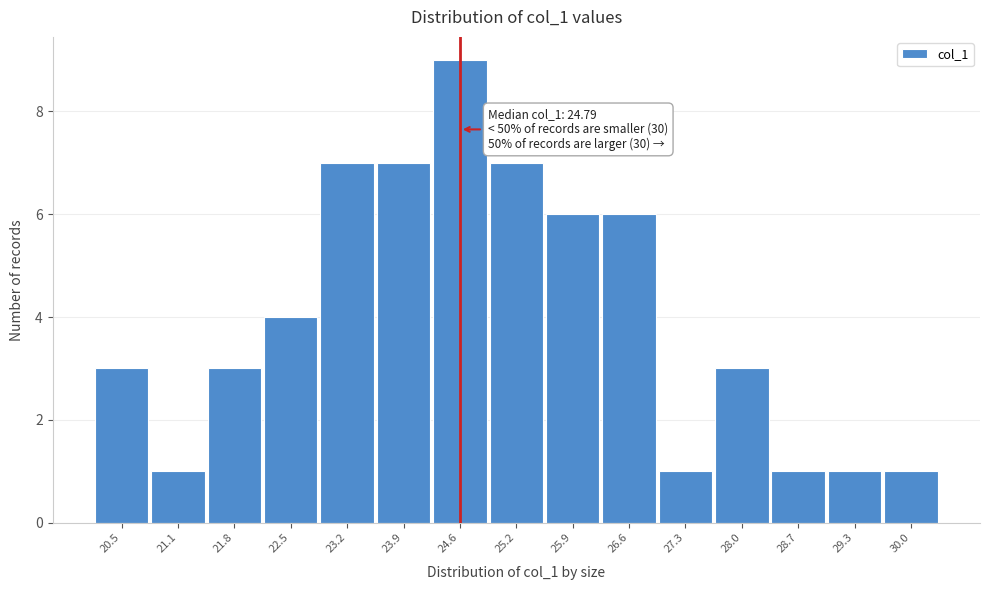

Reading left to right, list all the values displayed in this chart.

20.5=3	21.1=1	21.8=3	22.5=4	23.2=7	23.9=7	24.6=9	25.2=7	25.9=6	26.6=6	27.3=1	28.0=3	28.7=1	29.3=1	30.0=1